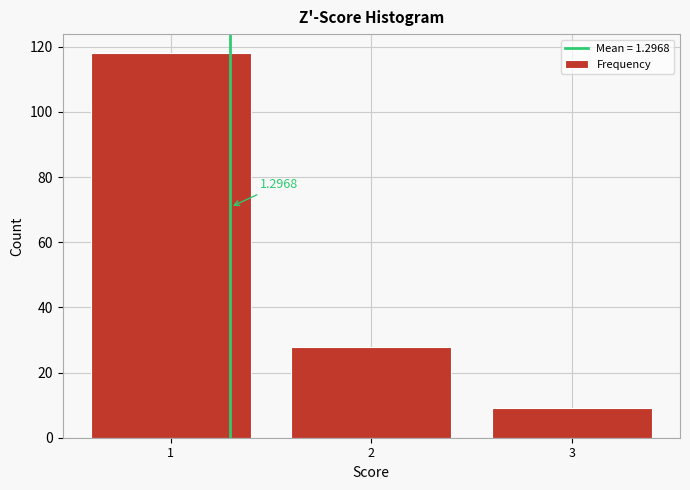

Over which range of the x-axis is the bar tallest?

0.5 to 1.5